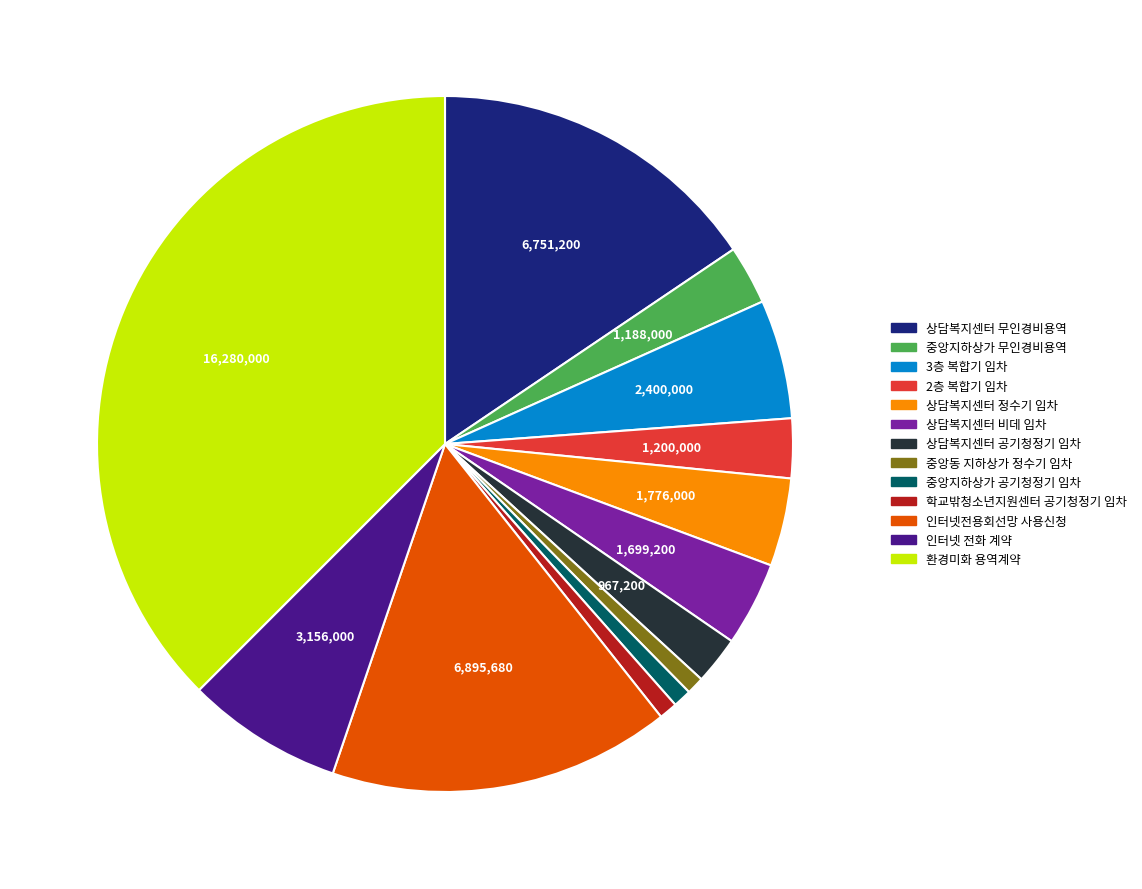

Is it true that 3층 복합기 임차 is 1% of the pie?

False